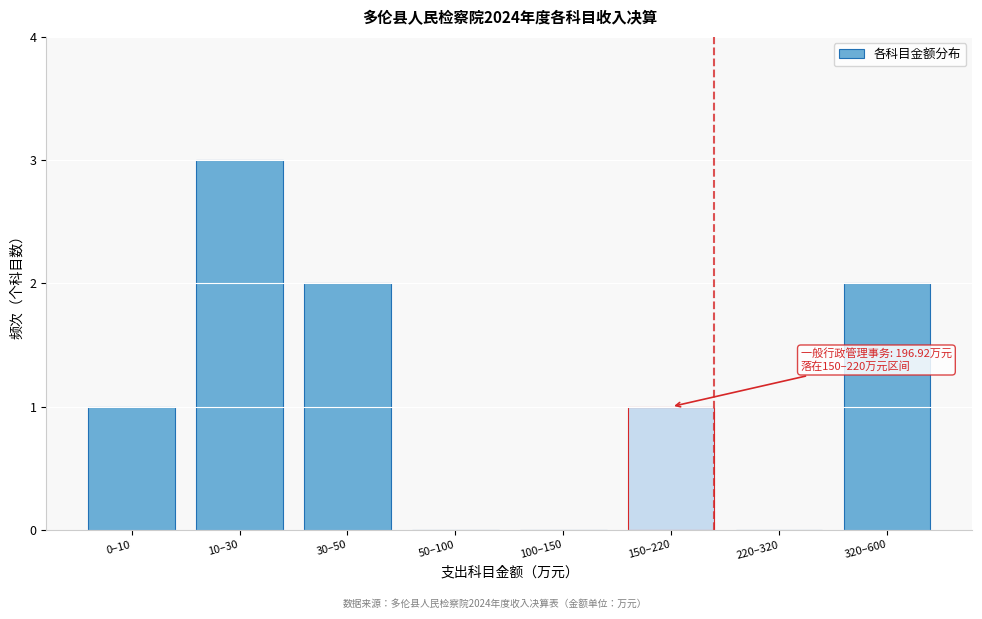

Reading left to right, what are all the values shown in this chart?

0–10=1	10–30=3	30–50=2	50–100=0	100–150=0	150–220=1	220–320=0	320–600=2